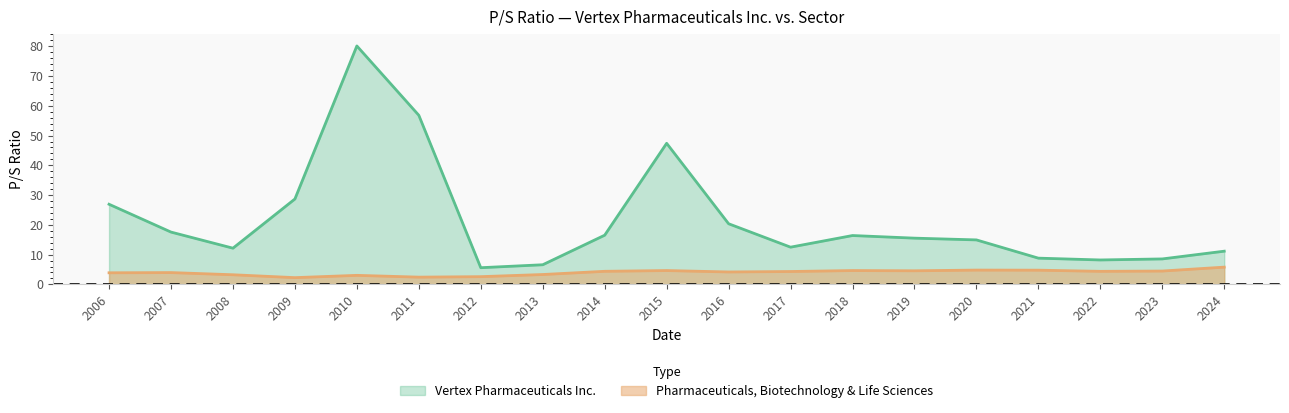

What is the value of the Pharmaceuticals, Biotechnology & Life Sciences point at the 19th from the left?

5.8